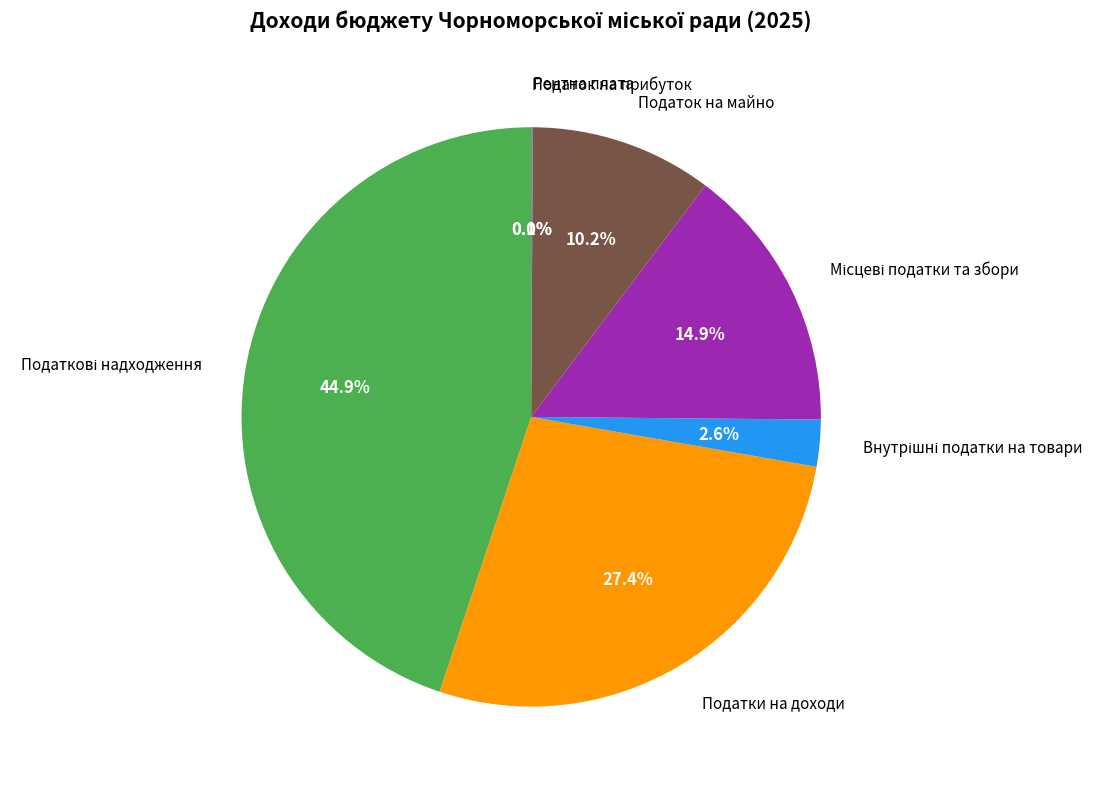

Does Податки на доходи account for over 50% of the chart?

No